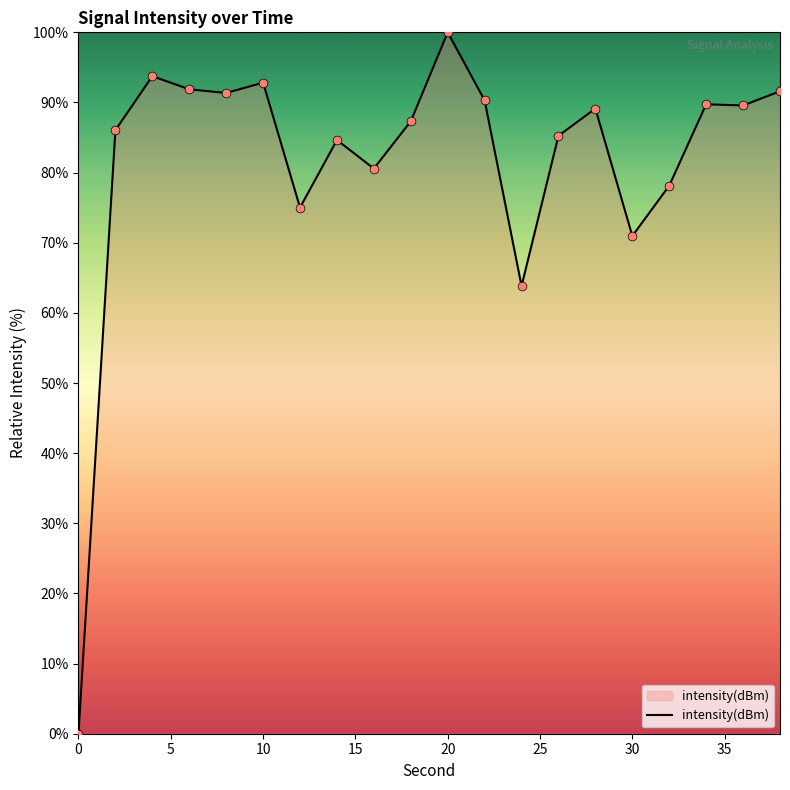

What is the greatest value displayed?

100.0